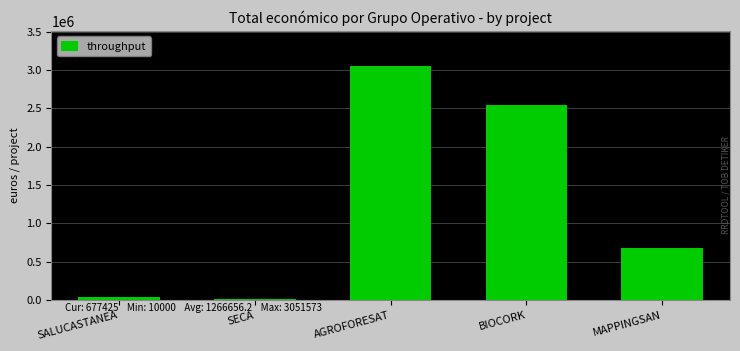

What is the approximate value at AGROFORESAT?

3051573